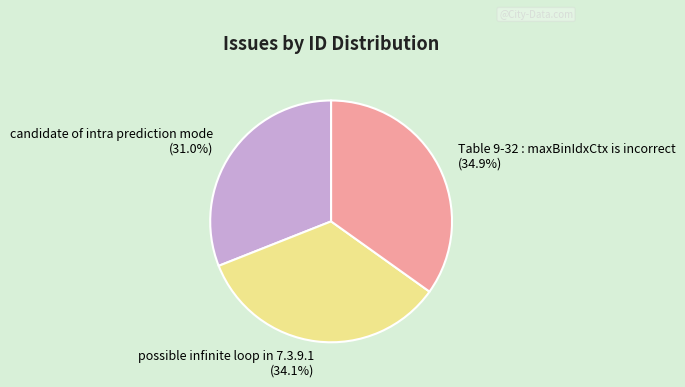

Which has a higher value, Table 9-32 : maxBinIdxCtx is incorrect or possible infinite loop in 7.3.9.1?

Table 9-32 : maxBinIdxCtx is incorrect